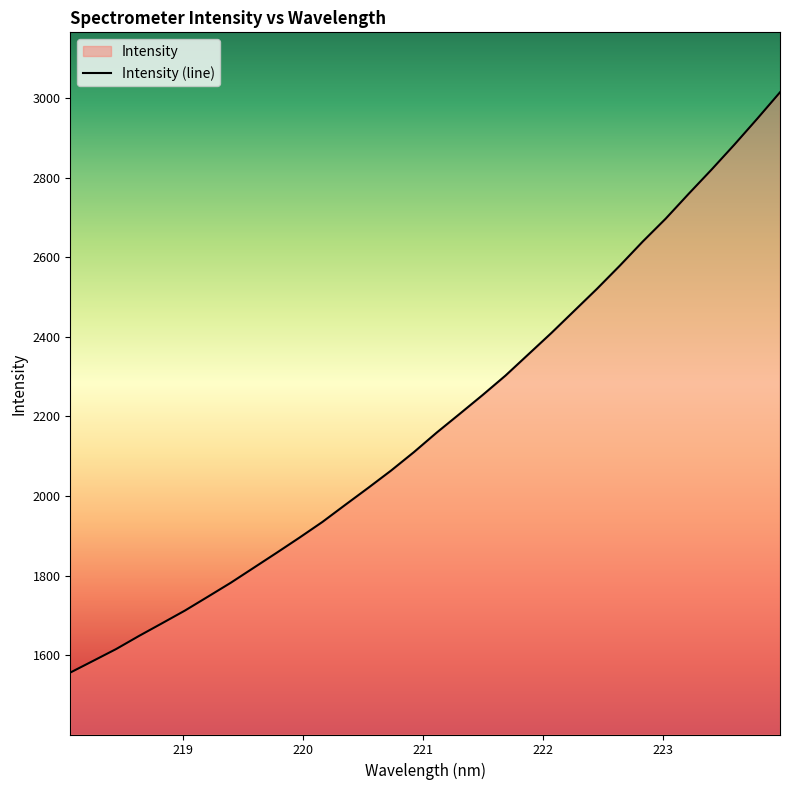

At which category does the chart reach its peak across all series?

223.9802